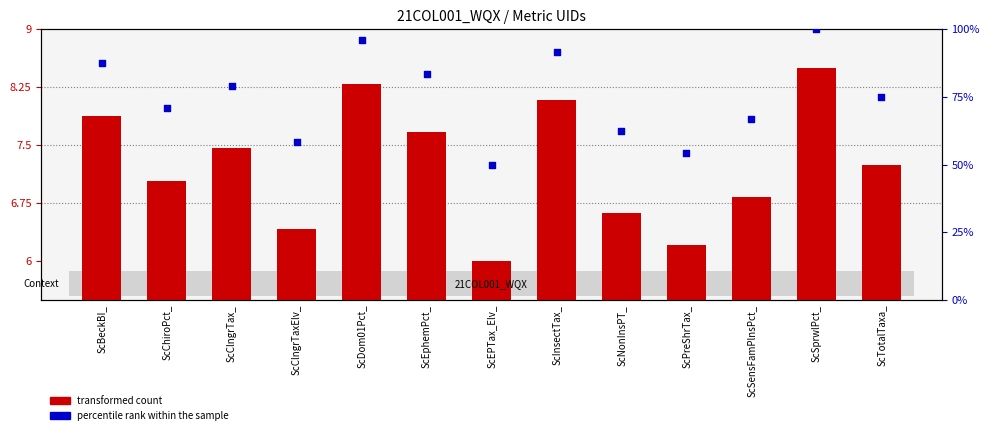

Which series reaches the maximum Y coordinate?

percentile rank within the sample